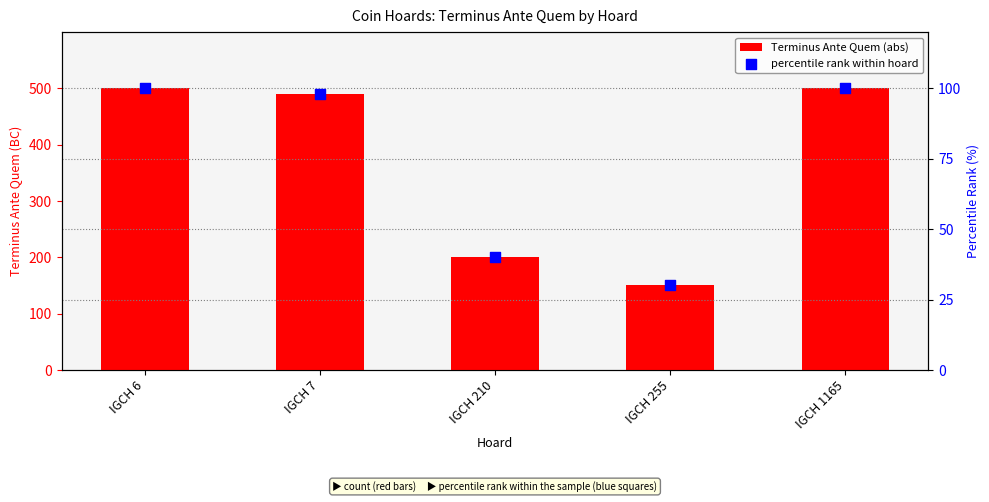

Which series has the largest total across all categories?

Terminus Ante Quem (abs)